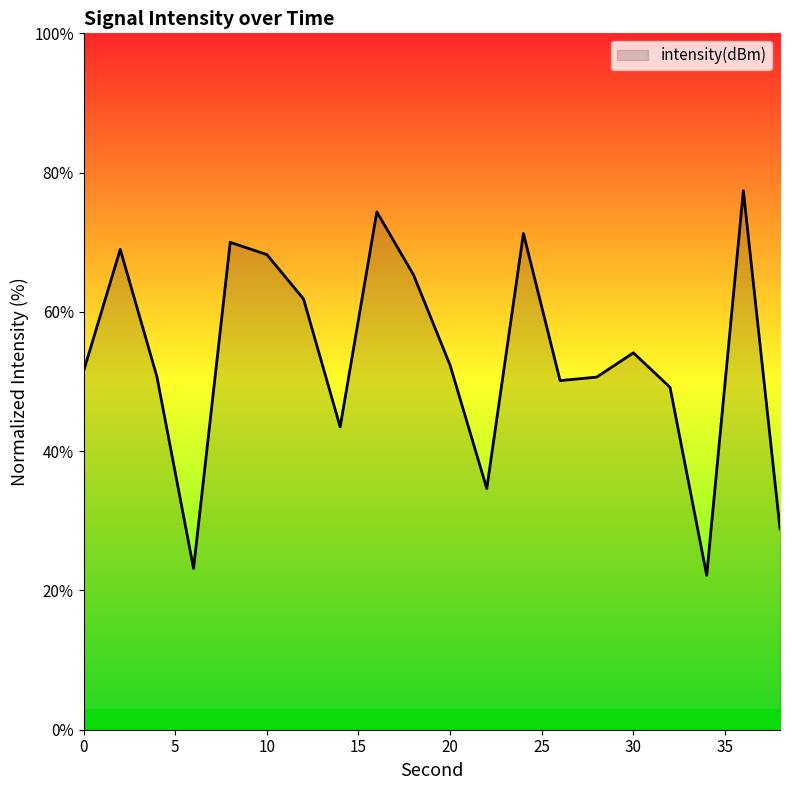

What is the maximum value shown in the chart?

77.4